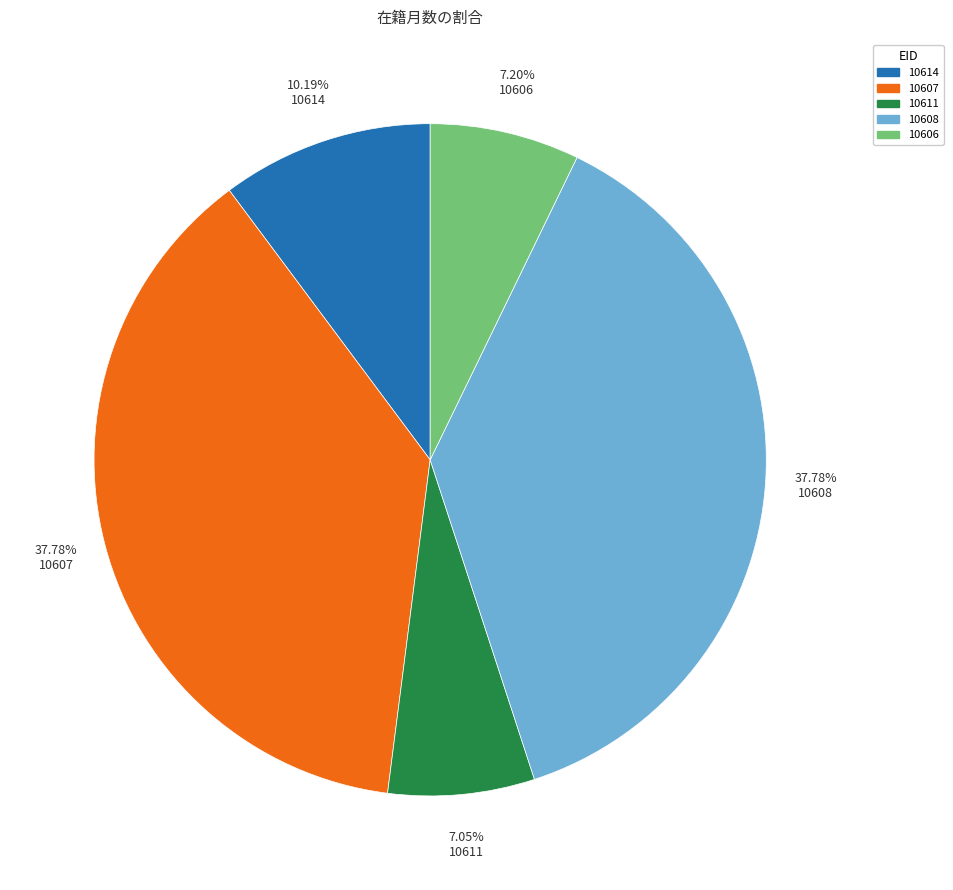

Does 10606 represent more than half of the total?

No